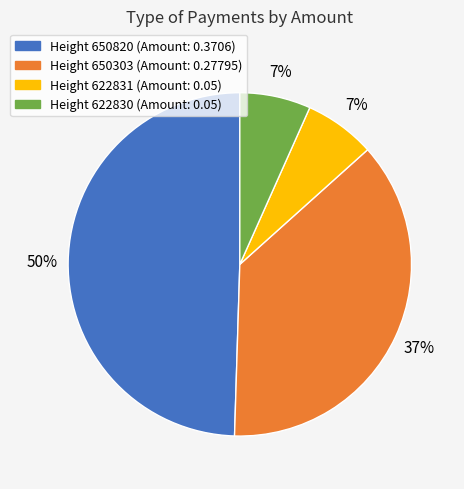

Is there any slice that represents more than half of the pie?

No